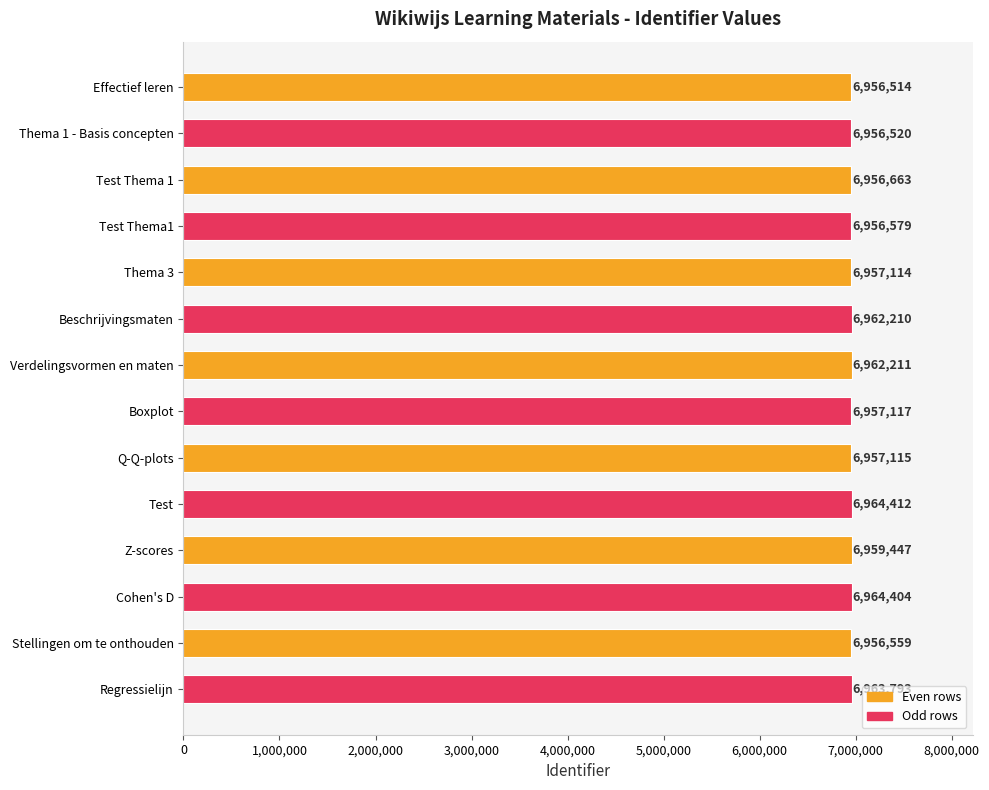

What is the maximum value shown in the chart?

6964412